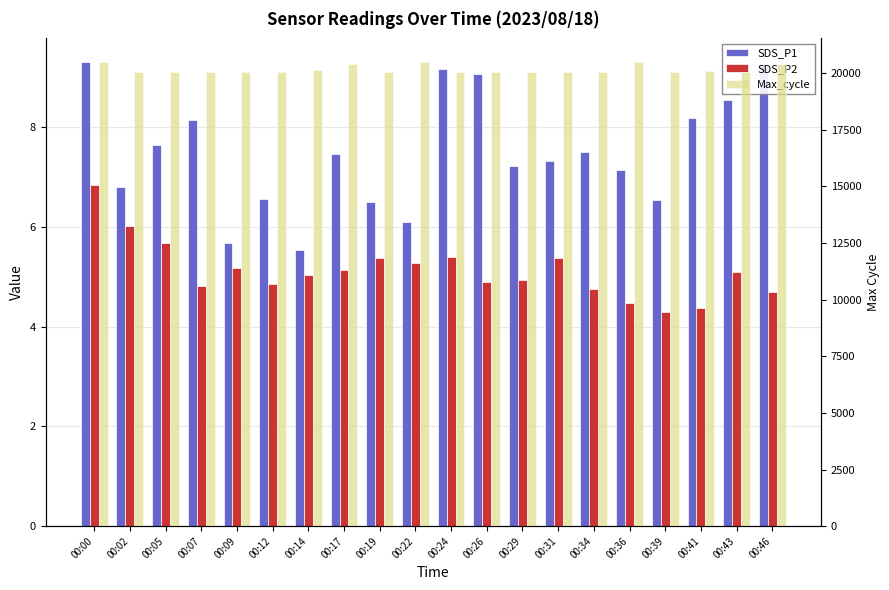

Which series has the widest spread of values?

Max_cycle